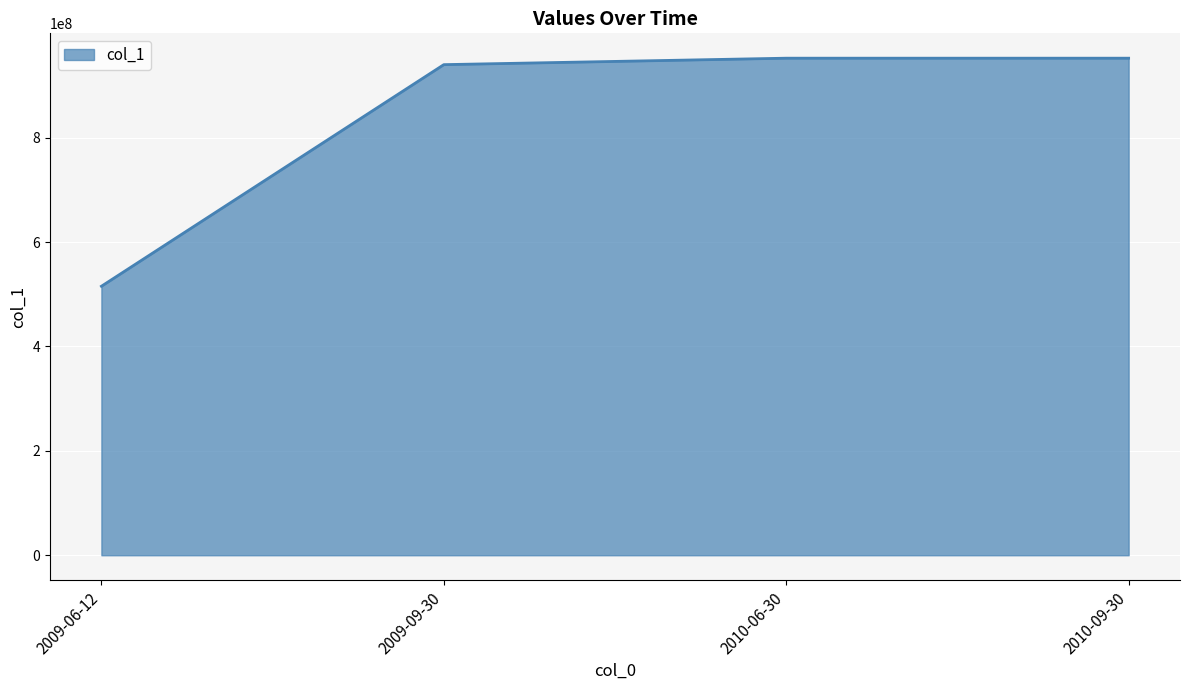

True or false: the data has more than 2 interior local peaks.

False